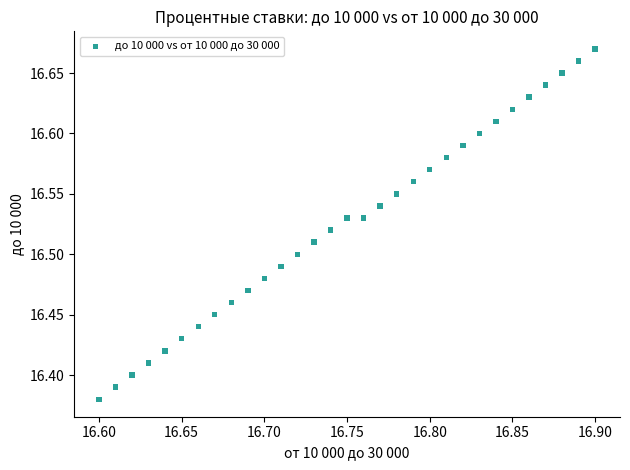

What is the range of X values (max minus min)?

0.3